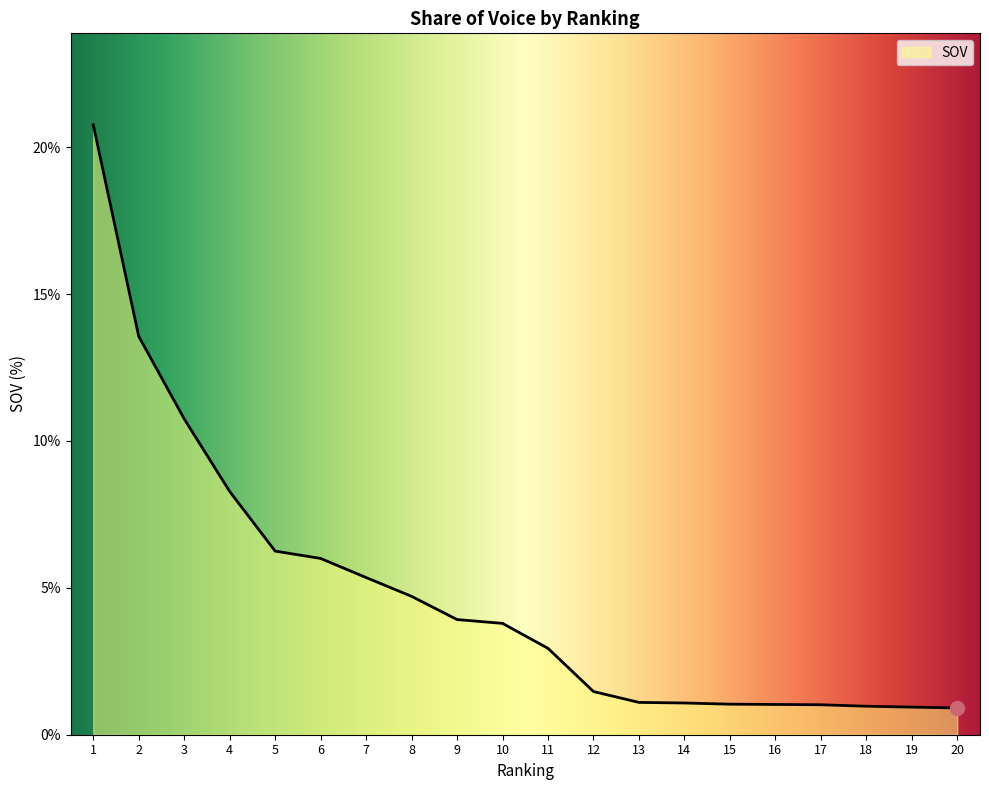

What is the maximum value shown in the chart?

20.8